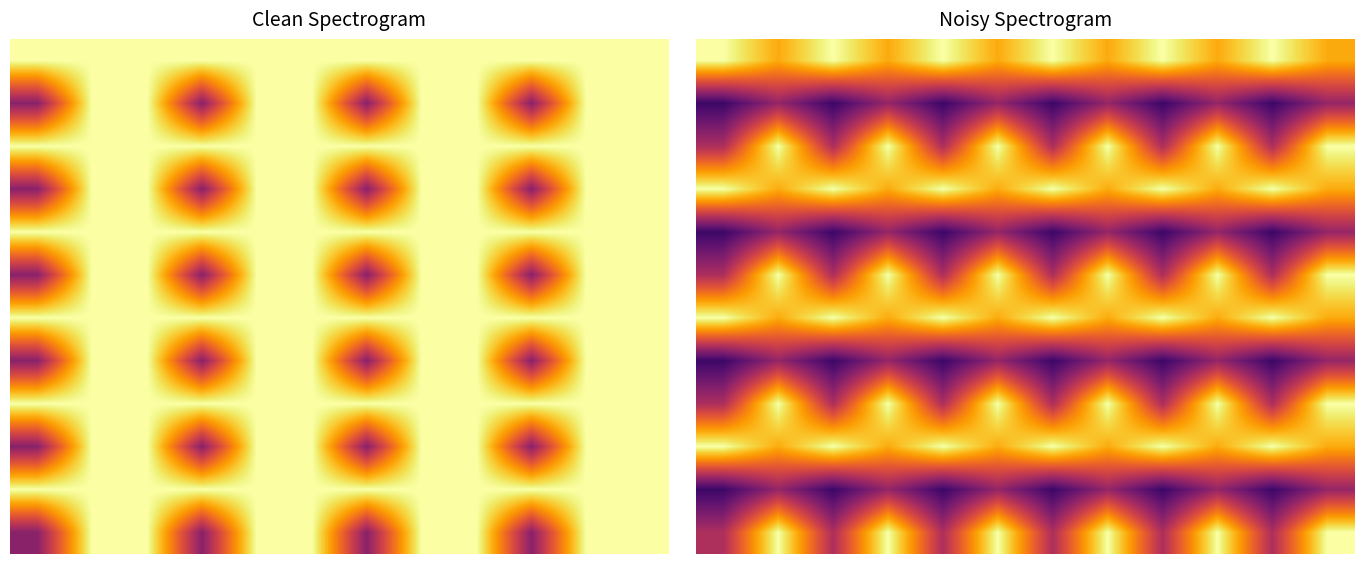

What is the highest value of the 4 series?

0.4